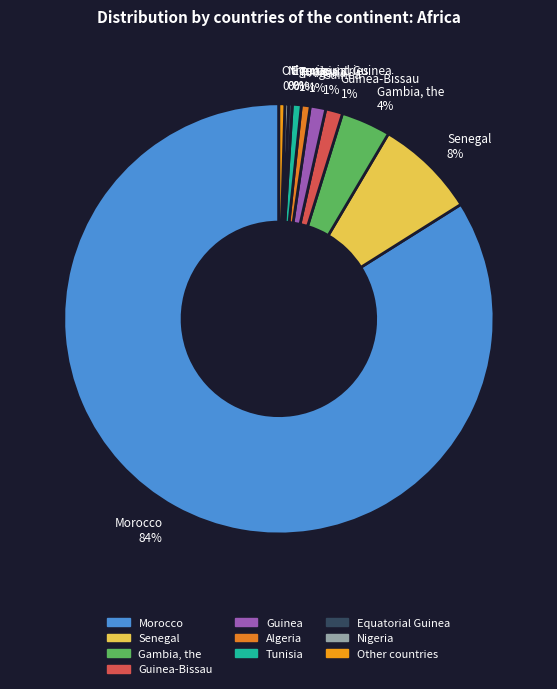

To the nearest percent, what portion does Gambia, the 4% represent?

4%